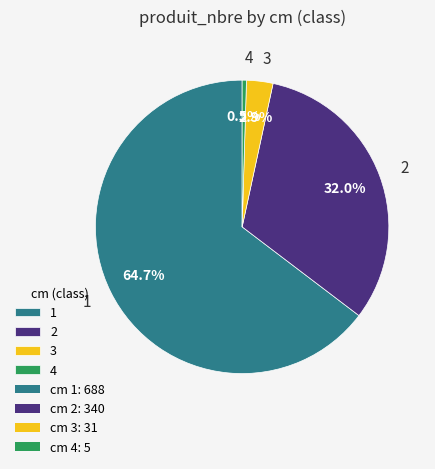

Count the number of slices in the pie.

4